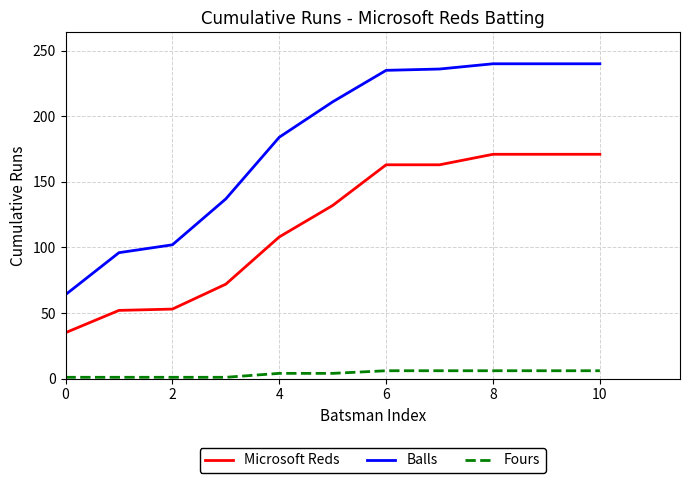

True or false: Microsoft Reds and Fours intersect in this chart.

False